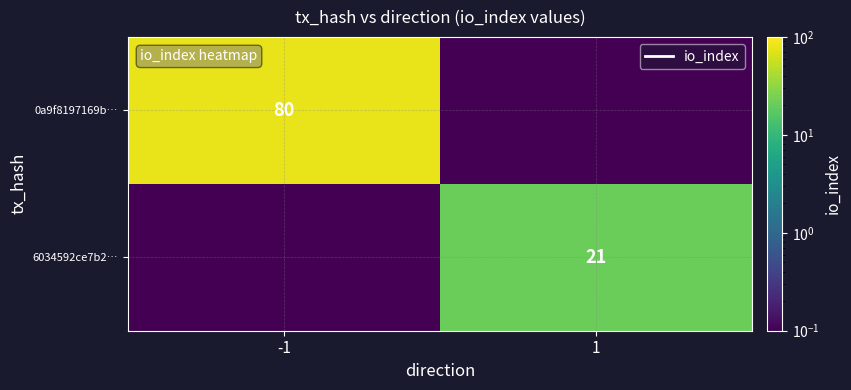

What is the spread (max minus min) of values at 1?

21.0